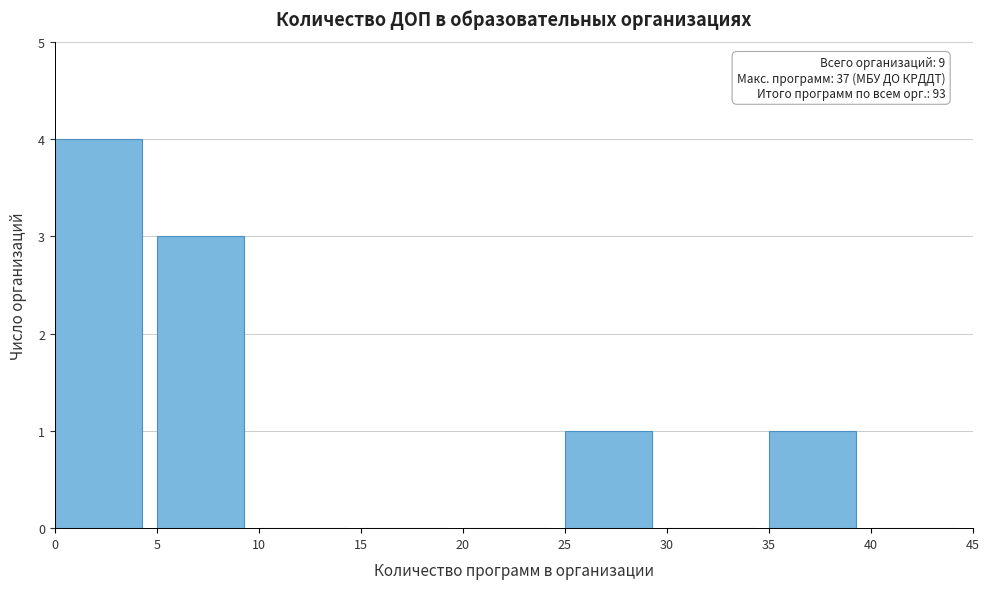

Which range on the x-axis has the tallest bar?

0 to 5